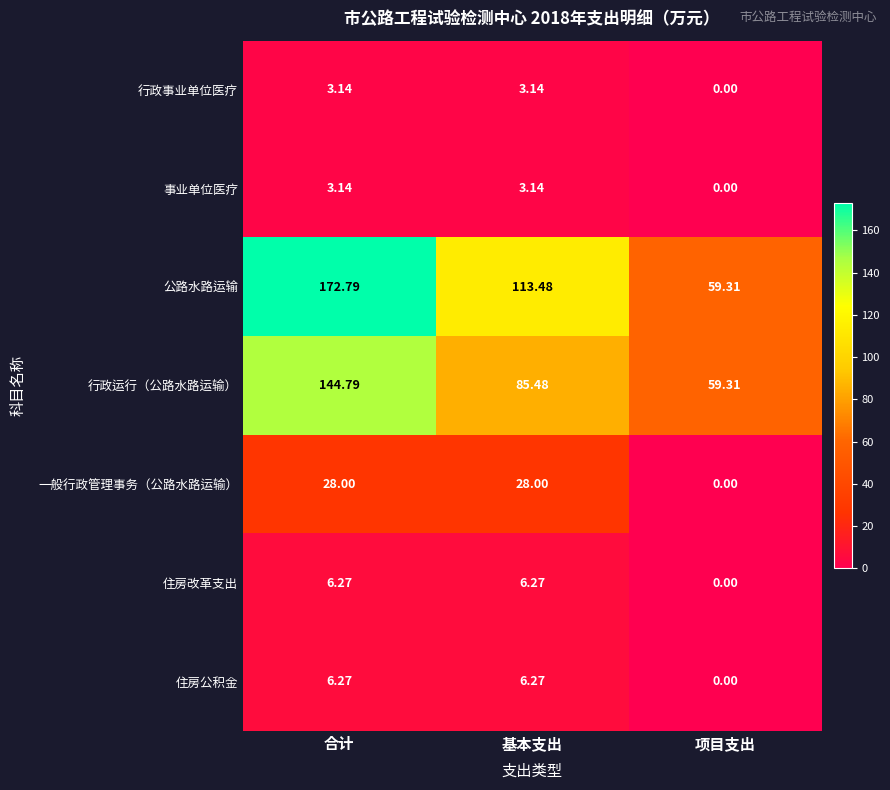

Which series has the widest spread of values?

公路水路运输